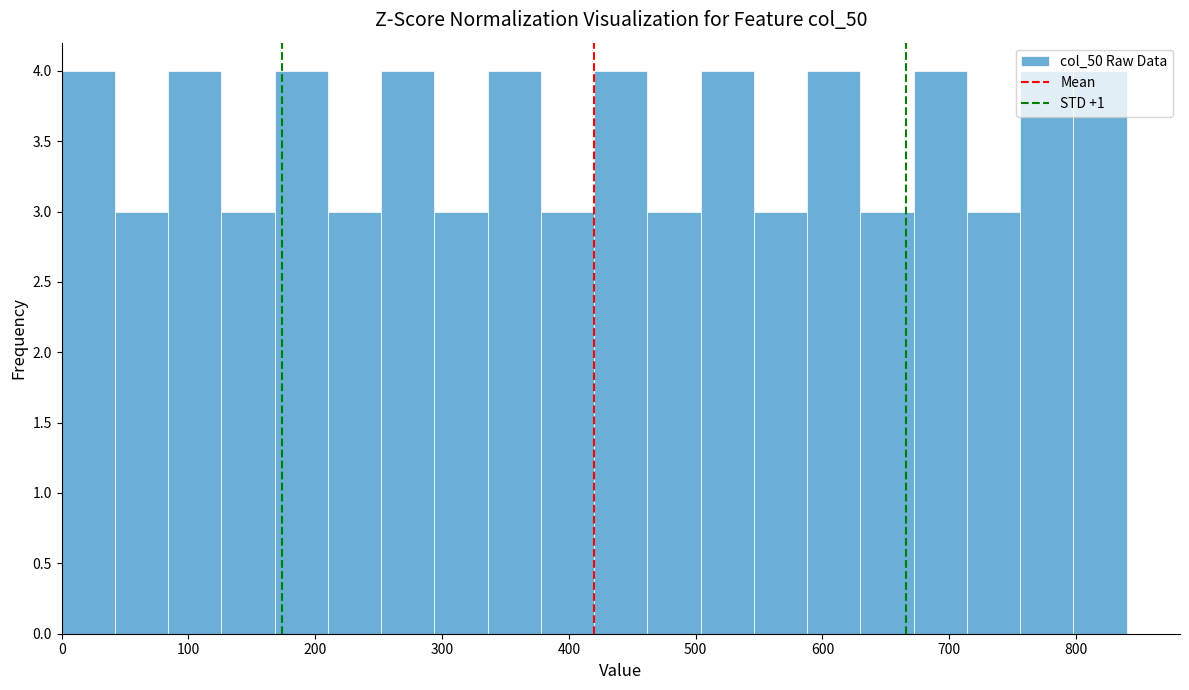

Reading left to right, transcribe this chart: for each bar, give the range it covers on the x-axis and its height. Neither the bar edges nor the heights are printed on the chart, so give them approximately, as read against the axes.

0 to 42: 4
42 to 84: 3
84 to 126: 4
126 to 168: 3
168 to 210: 4
210 to 252: 3
252 to 294: 4
294 to 336: 3
336 to 378: 4
378 to 420: 3
420 to 462: 4
462 to 504: 3
504 to 546: 4
546 to 588: 3
588 to 630: 4
630 to 672: 3
672 to 714: 4
714 to 756: 3
756 to 798: 4
798 to 840: 4